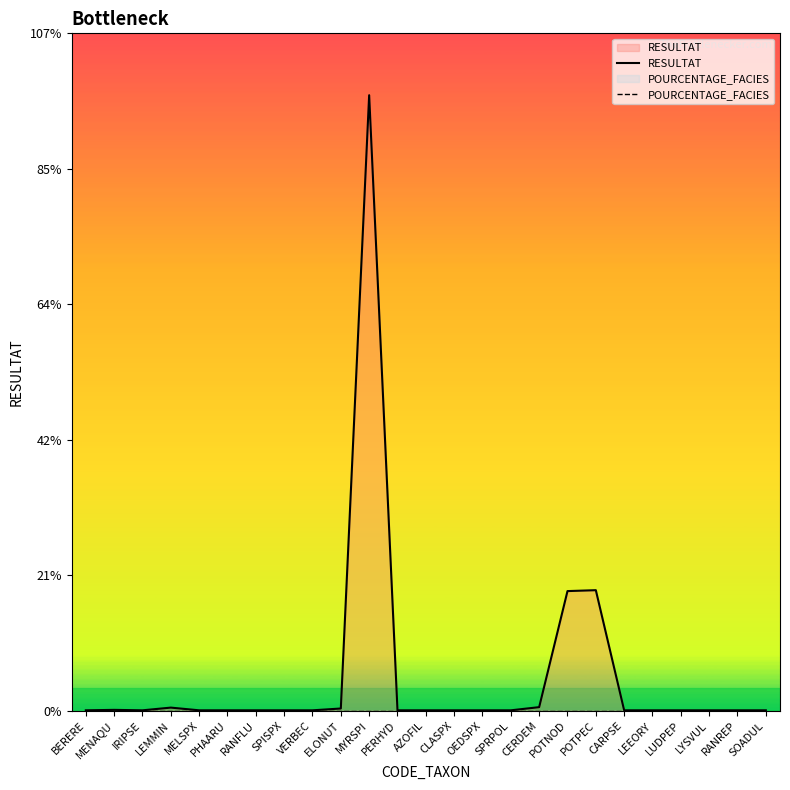

How many interior local peaks does the RESULTAT series have?

4